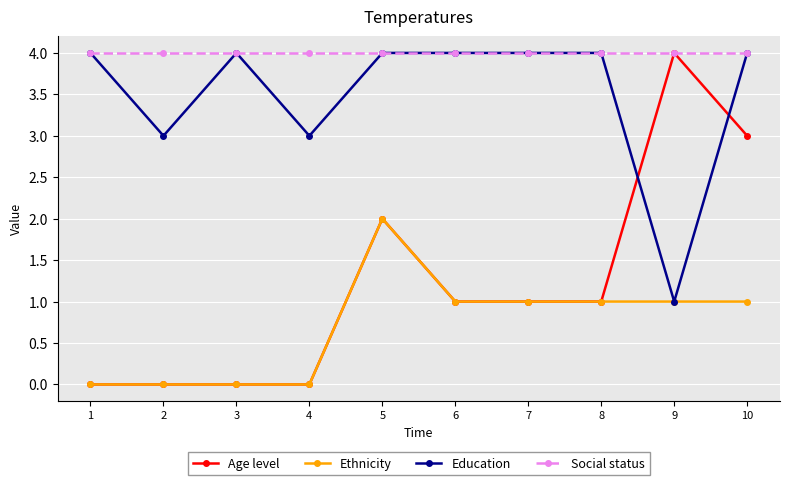

What is the sum of all Social status values?

40